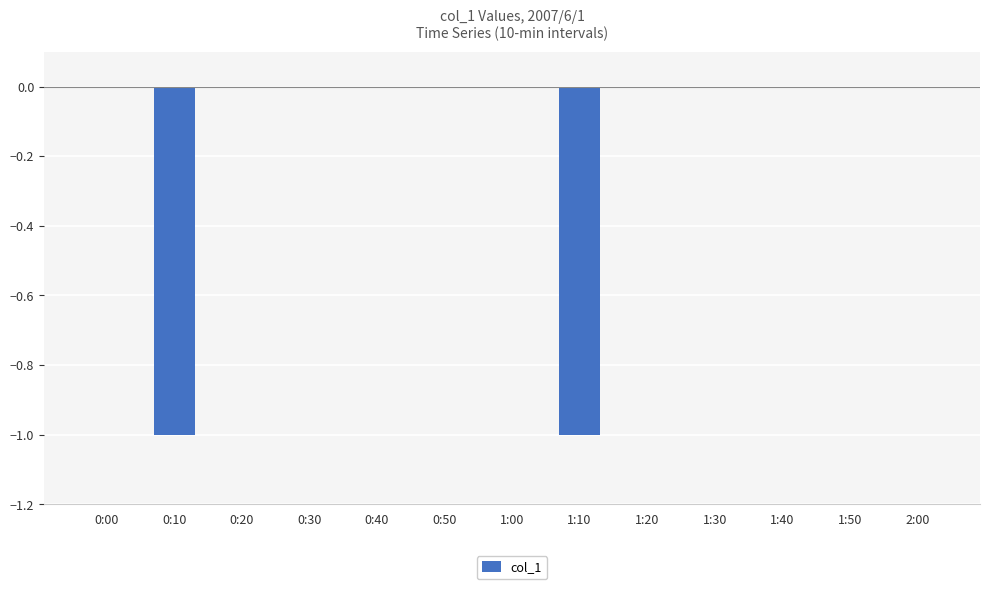

What is the sum of the values at 1:10 and 0:50?

-1